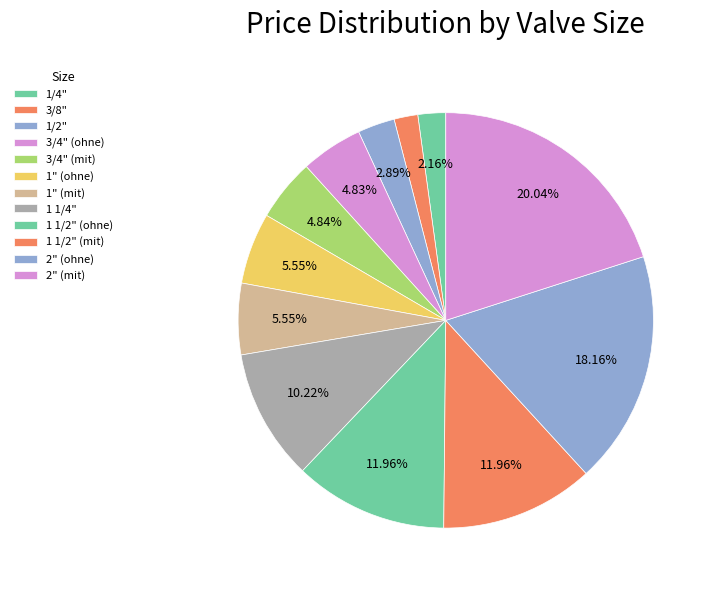

Which has a higher value, 1/4" or 1/2"?

1/2"